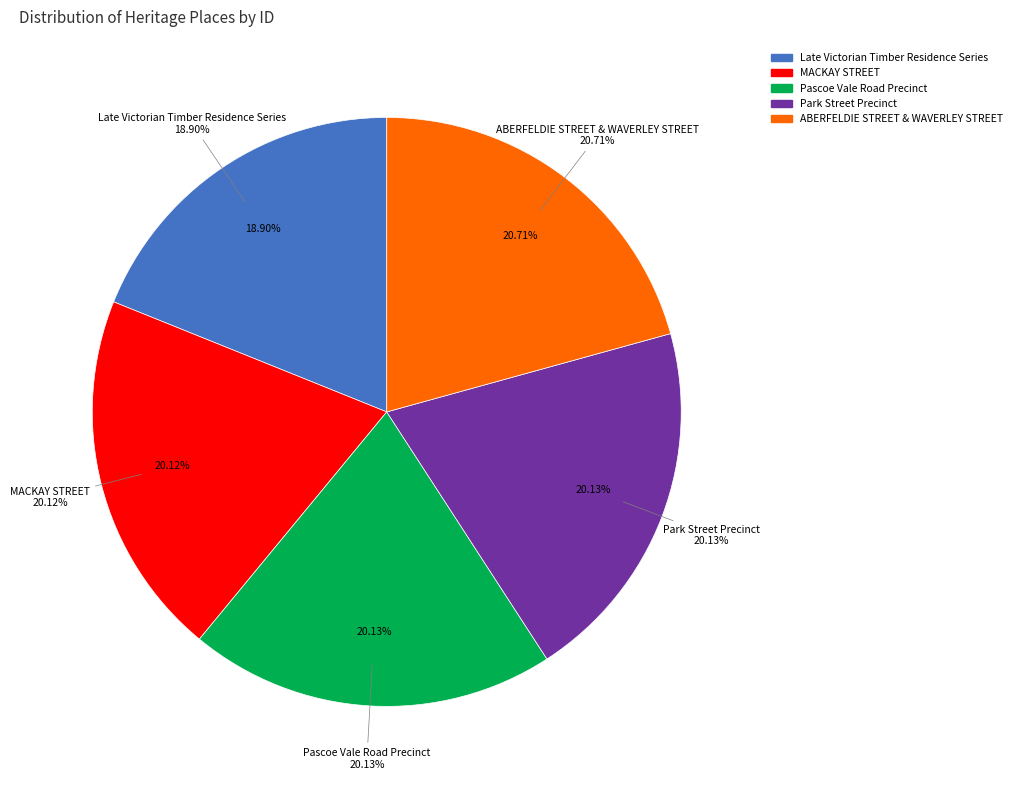

What is the change in value from Park Street Precinct to ABERFELDIE STREET & WAVERLEY STREET?

+5706